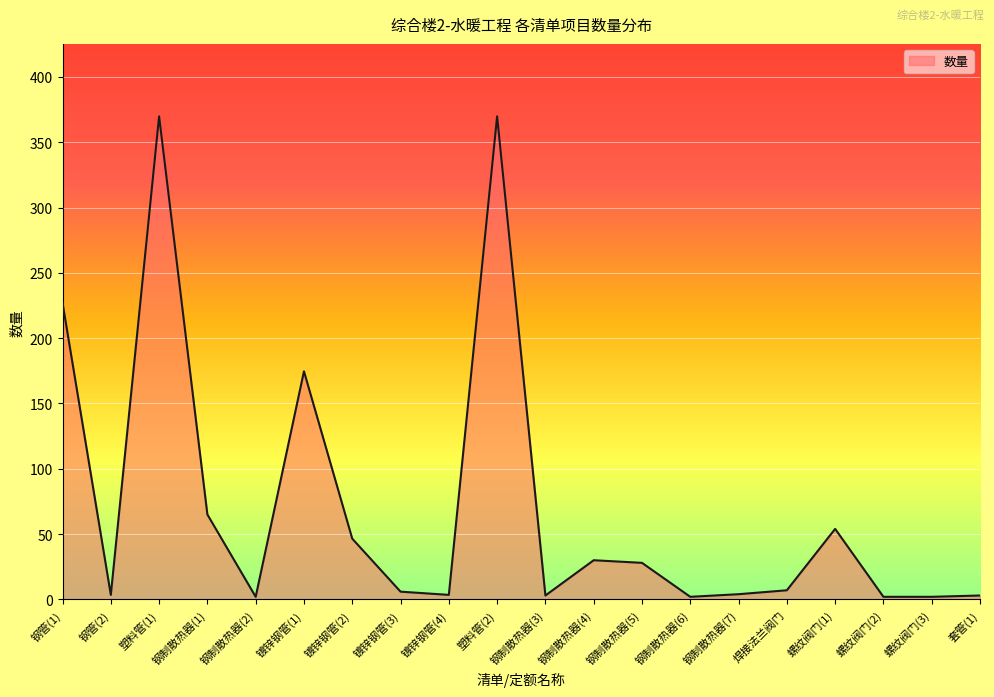

At which label is the value closest to 185?

镀锌钢管(1)